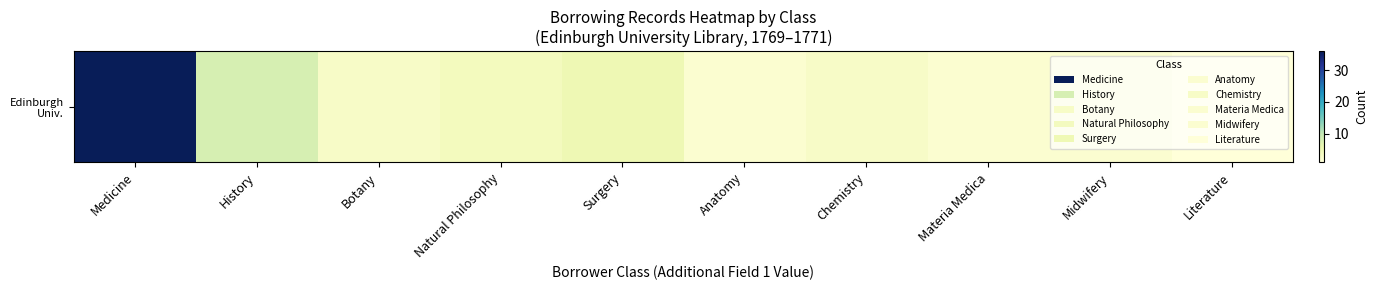

Are the bars grouped side by side (vs. stacked)?

No